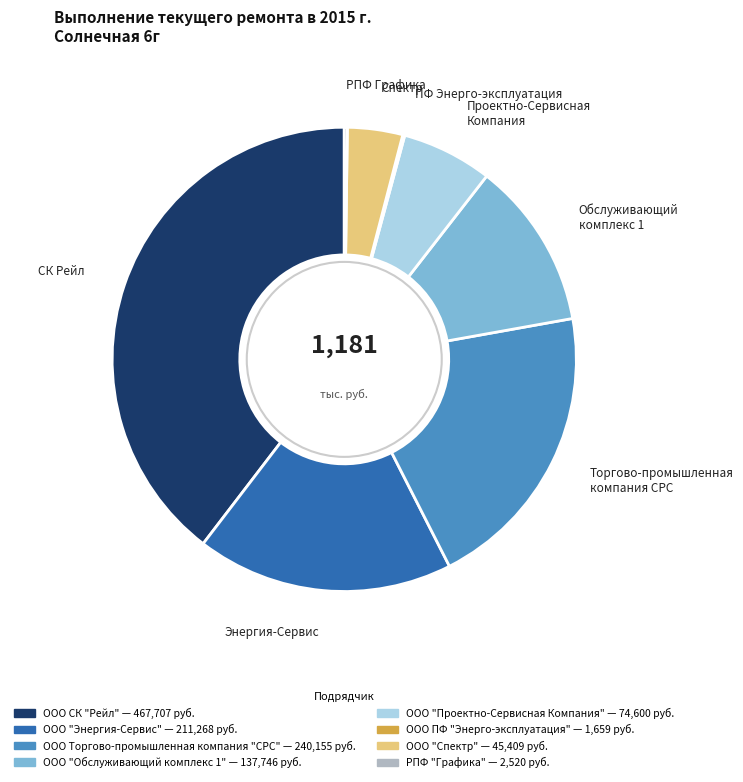

Is the sum of ООО "Спектр" and ООО "Проектно-Сервисная Компания" greater than half?

No